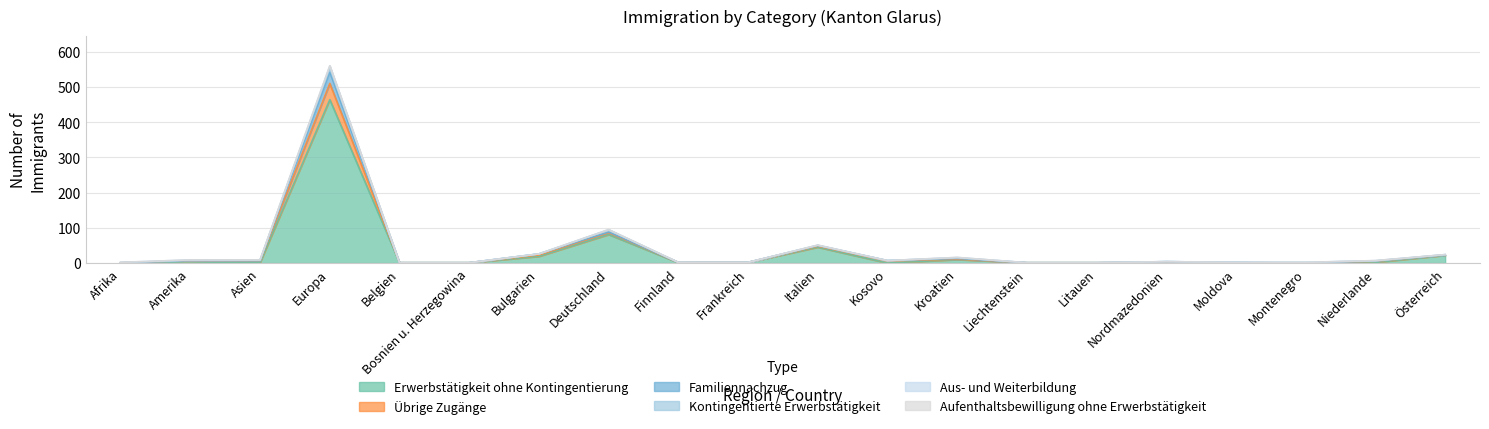

The Kontingentierte Erwerbstätigkeit series shows 0 at Afrika. True or false?

True